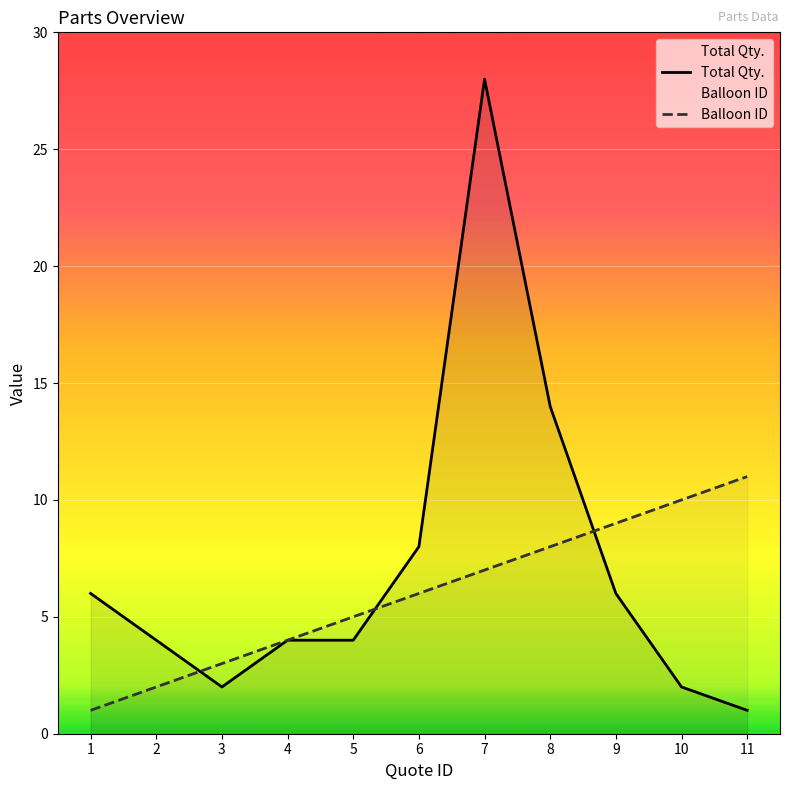

Between 3 and 6, which series saw the biggest shift?

Total Qty.